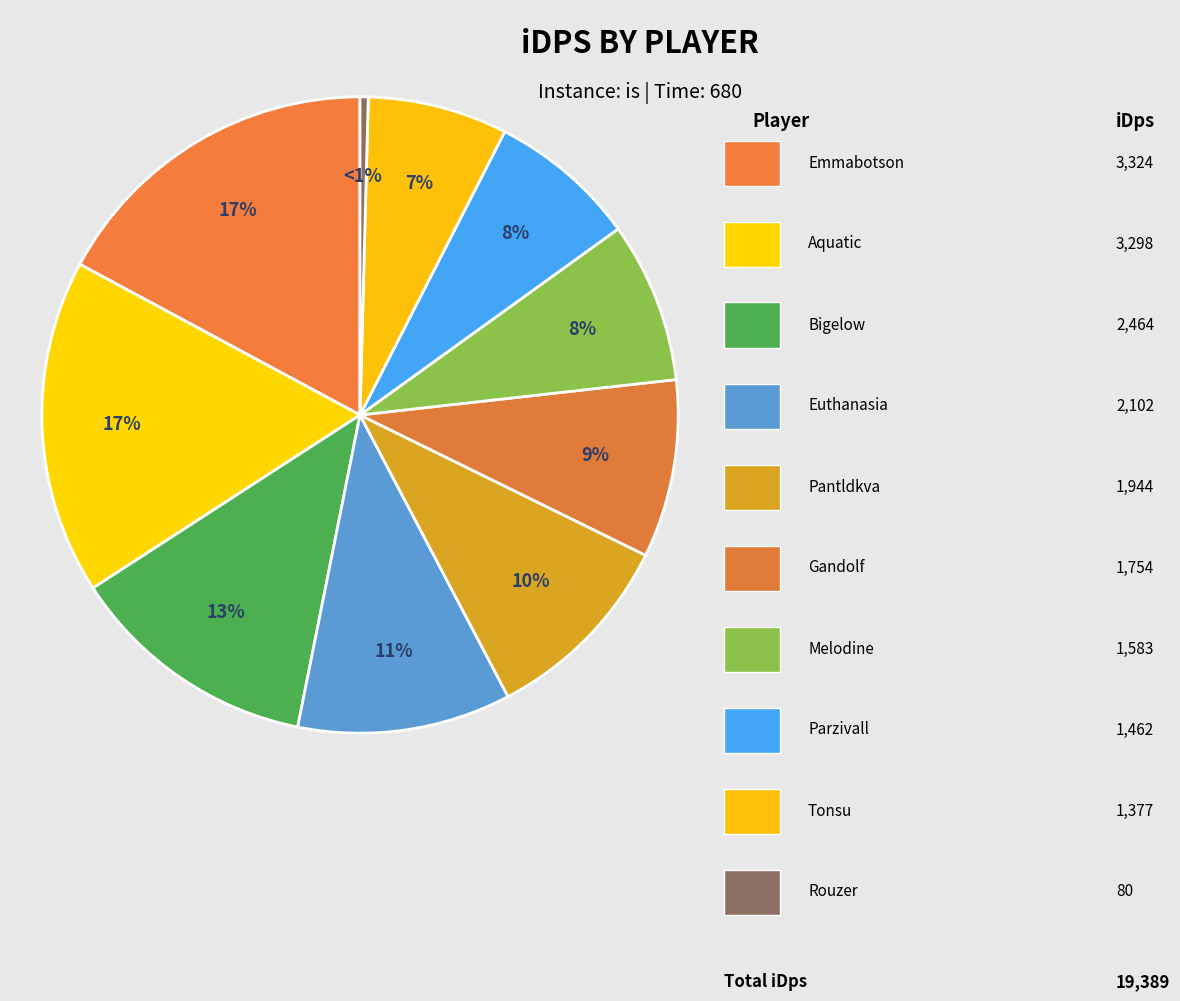

Rank the categories by value from highest to lowest.

Emmabotson, Aquatic, Bigelow, Euthanasia, Pantldkva, Gandolf, Melodine, Parzivall, Tonsu, Rouzer